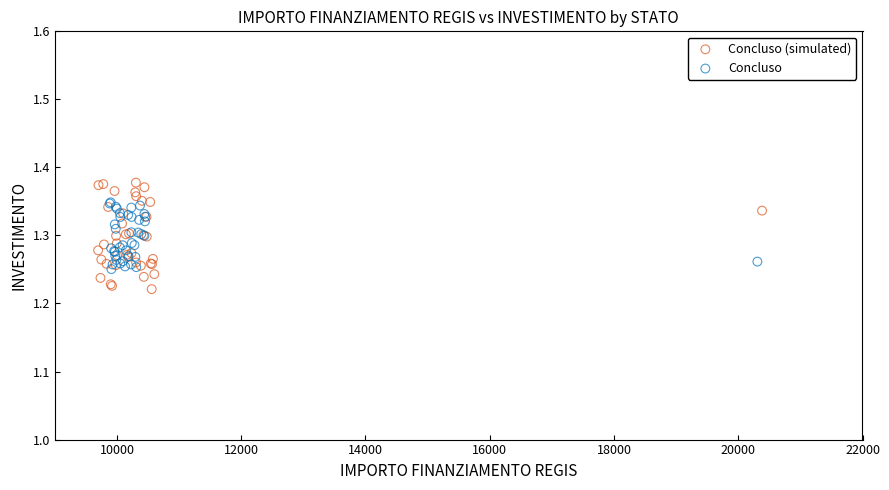

Which series has the widest spread of Y values?

Concluso (simulated)